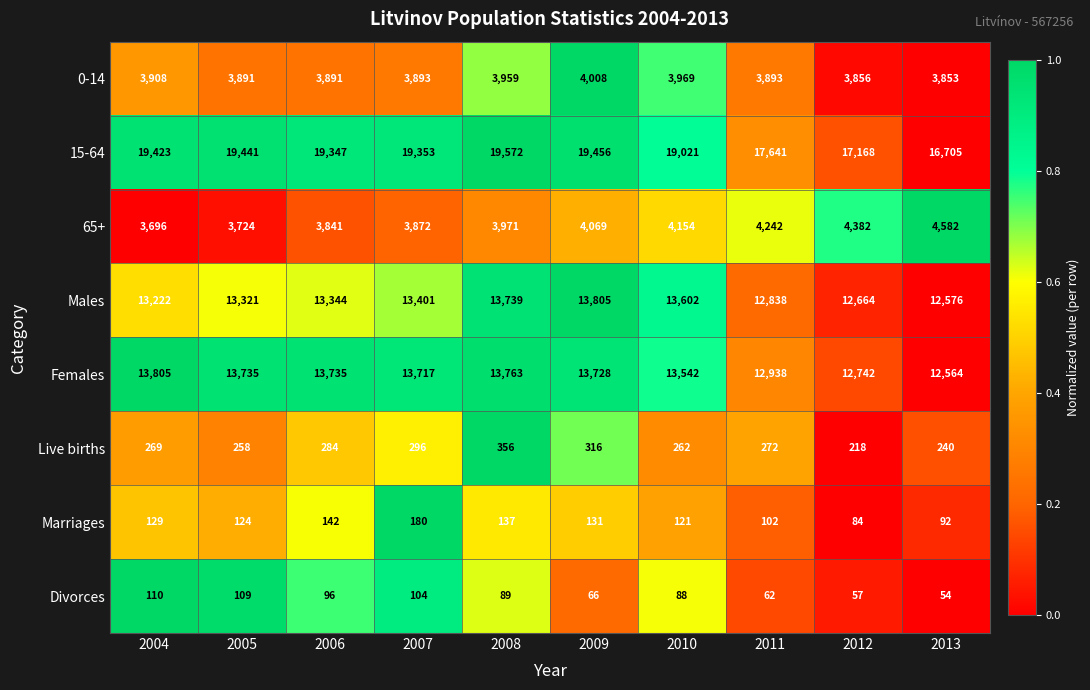

What is the lowest value of the Live births series?

218